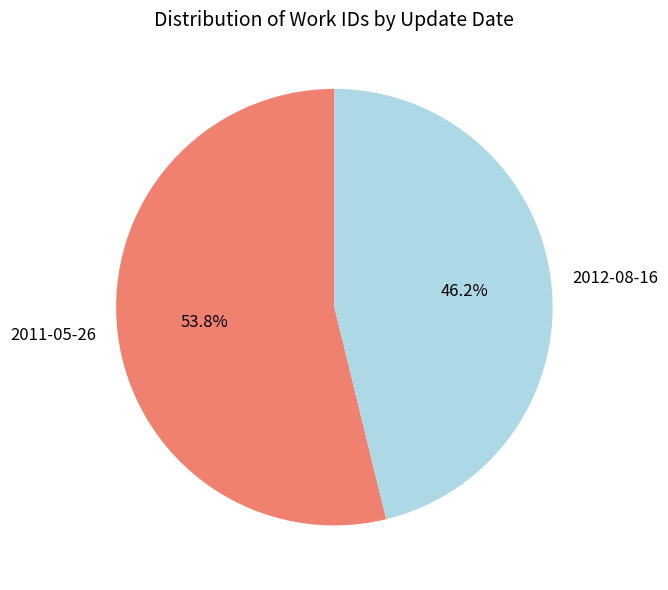

To the nearest percent, what percentage of the pie is 2012-08-16?

46%